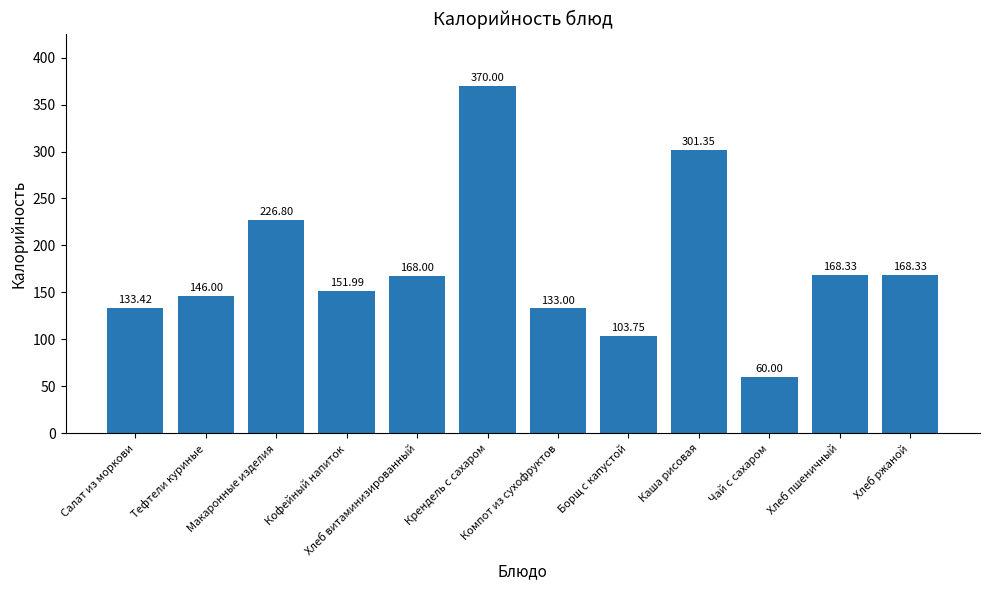

Does the chart contain any negative values?

No